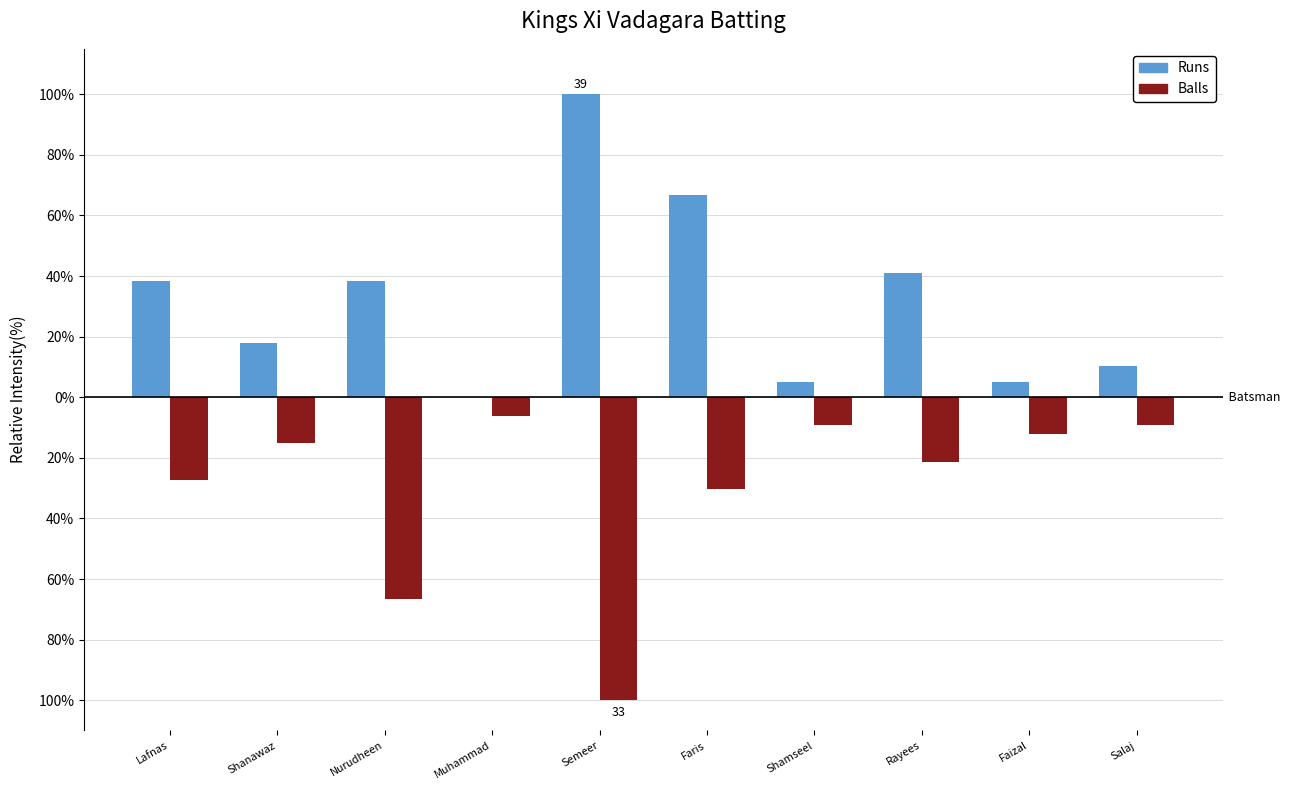

What is the smallest value displayed?

-100.0